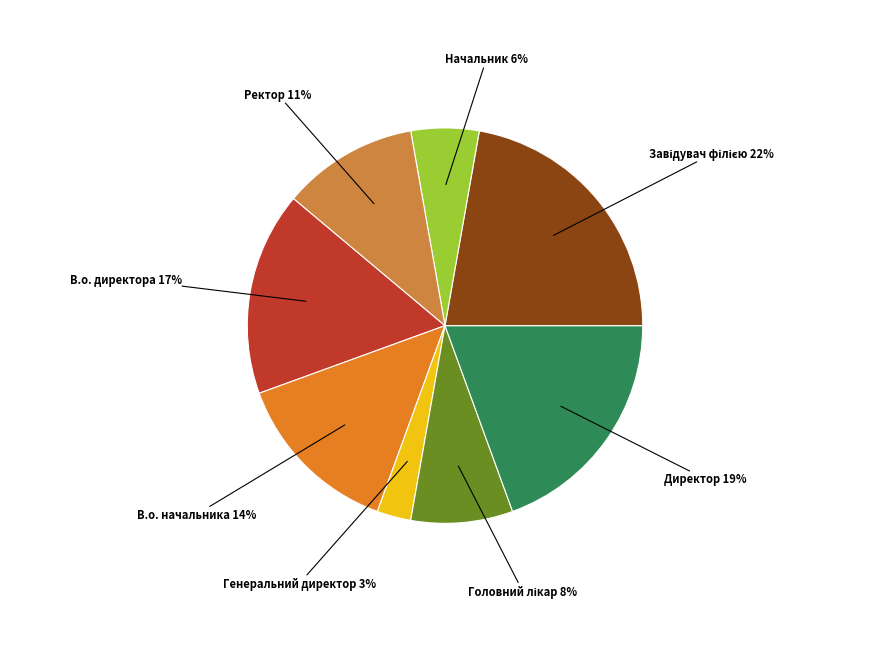

How many slices are in this pie chart?

8